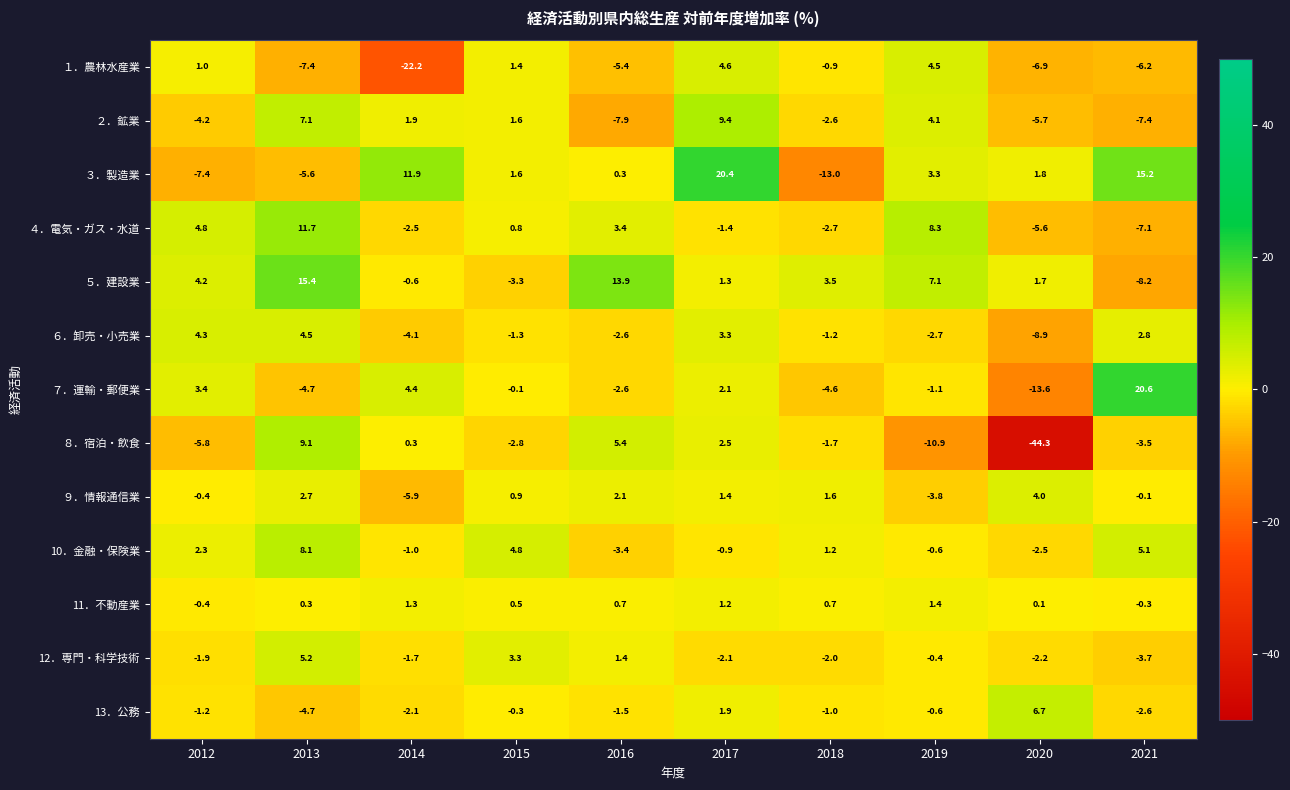

The value of １．農林水産業 at 2016 is -9.1. True or false?

False